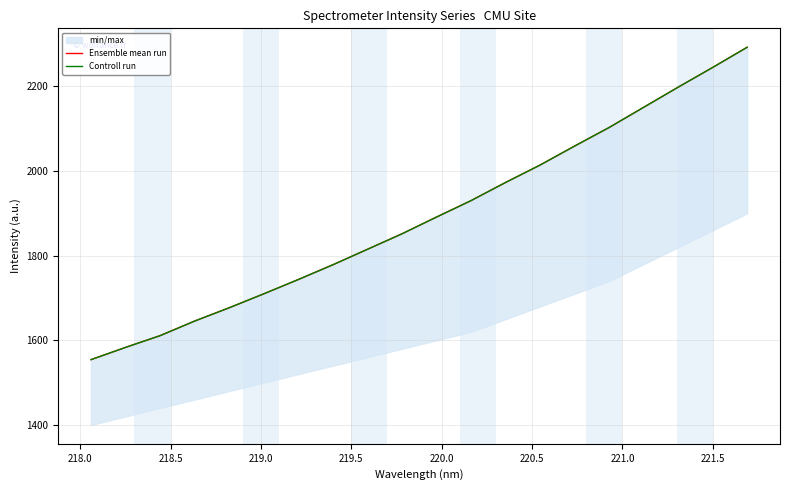

List the series in order of their peak value, lowest first.

Ensemble mean run, Controll run